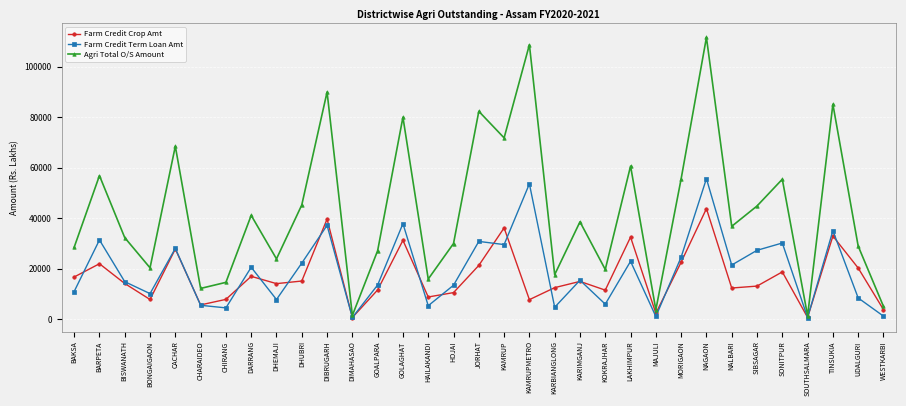

What is the minimum value for Farm Credit Crop Amt?

670.5